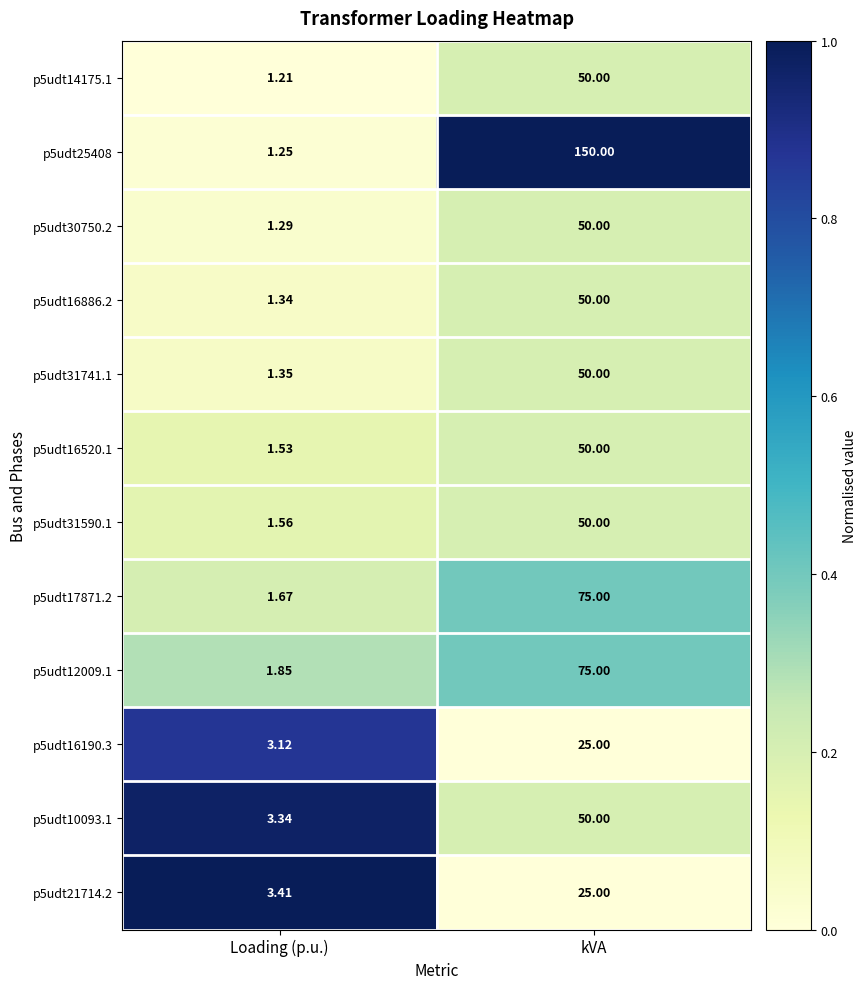

At which category does the chart reach its peak across all series?

kVA